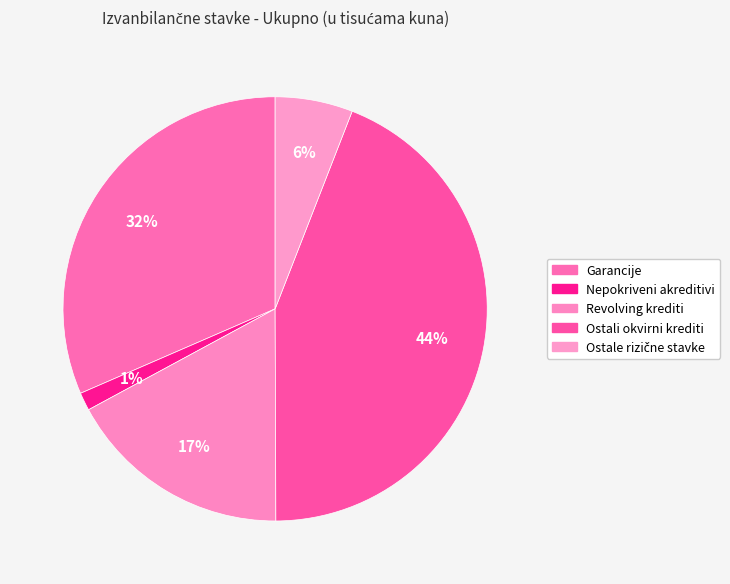

To the nearest percent, what is the difference between the Ostali okvirni krediti and Revolving krediti slice percentages?

27%